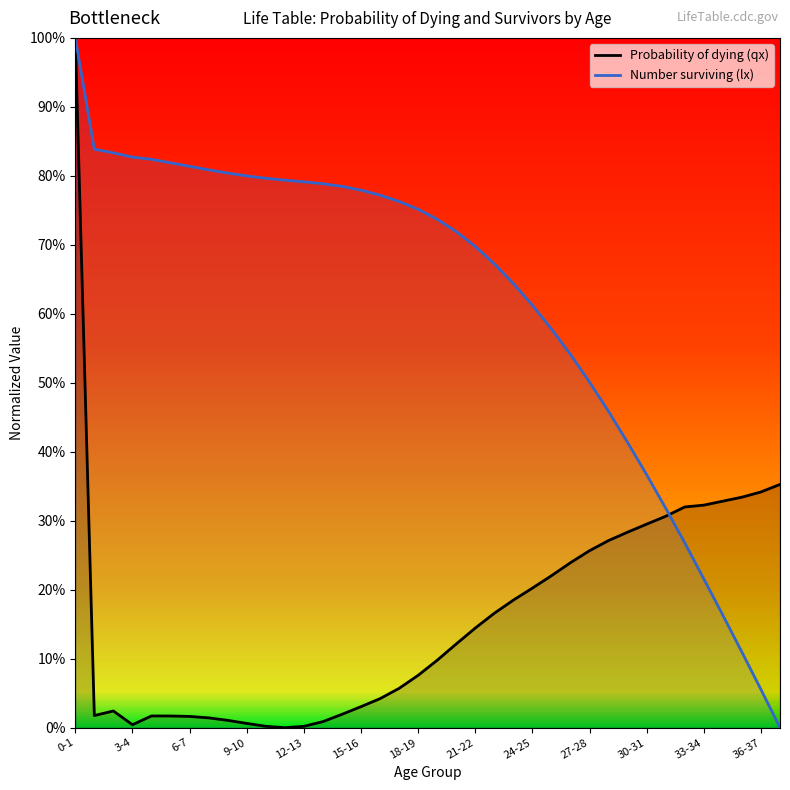

What is the sum of all Probability of dying (qx) values?

6.2